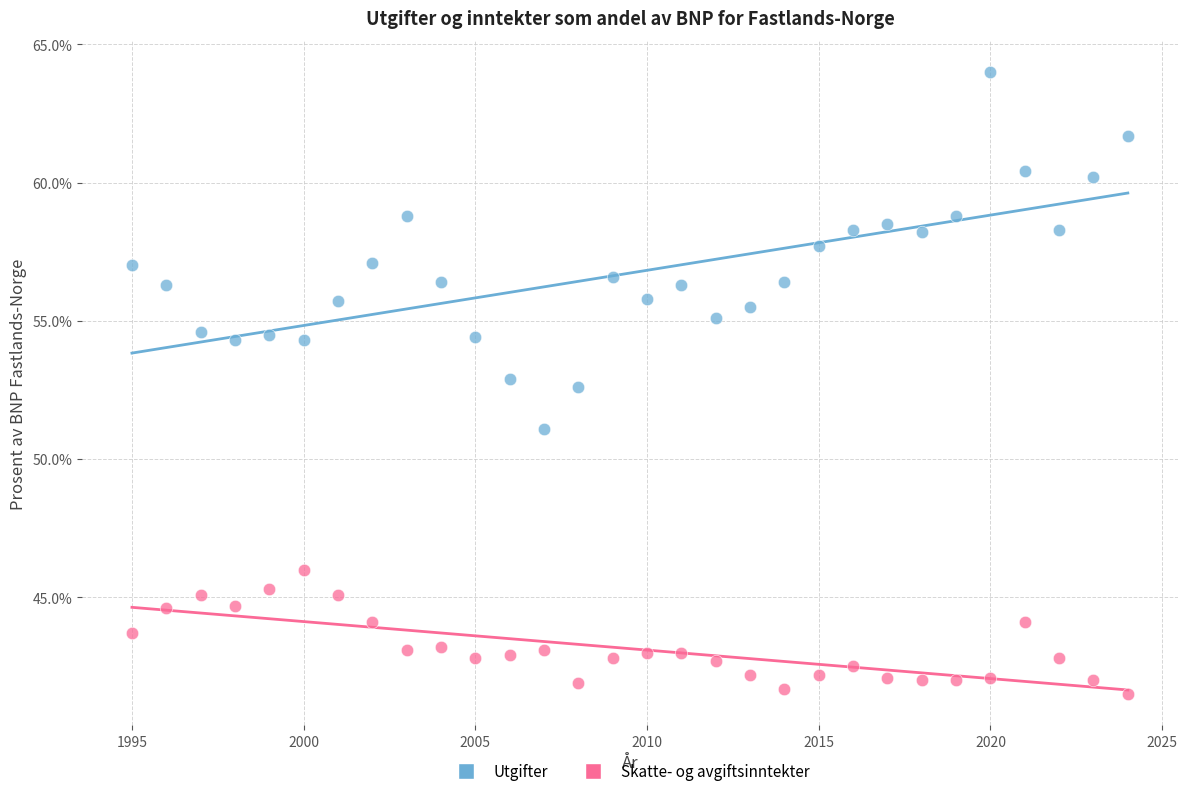

Which series has the largest Y range (max minus min)?

Utgifter